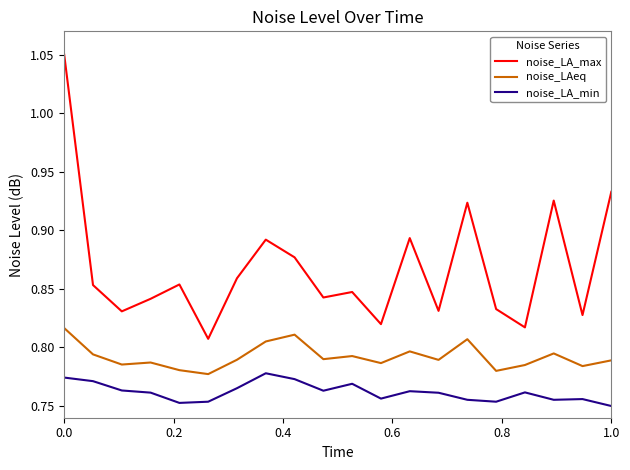

Which series has the widest spread of values?

noise_LA_max